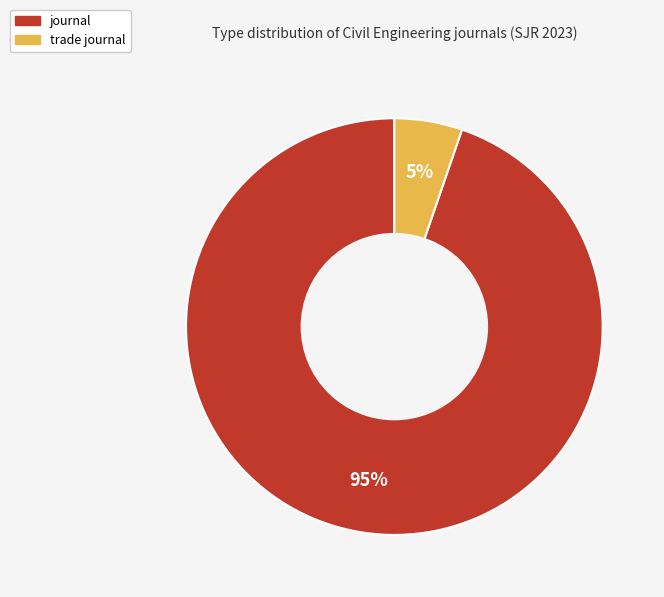

Which slice is the largest?

journal